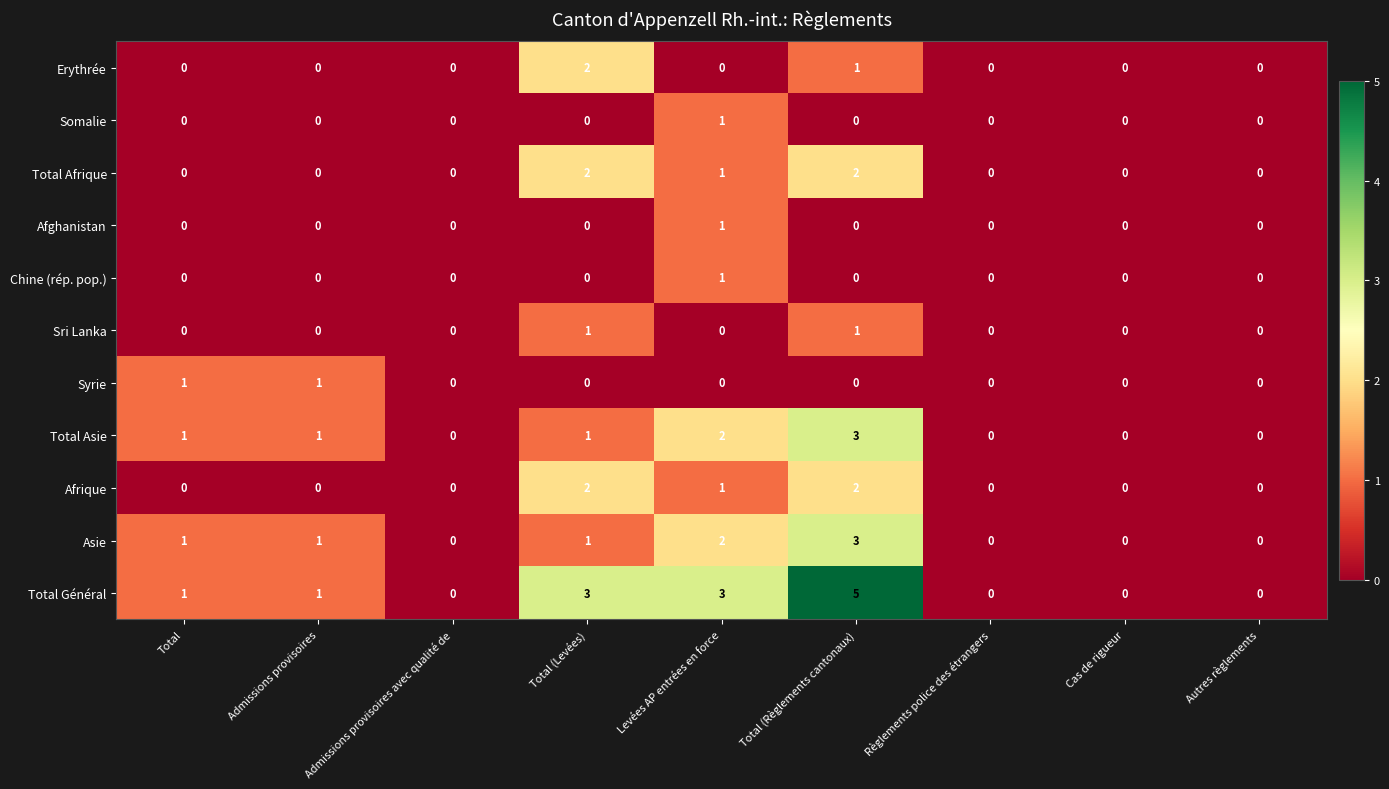

How many values in Asie are above zero?

5